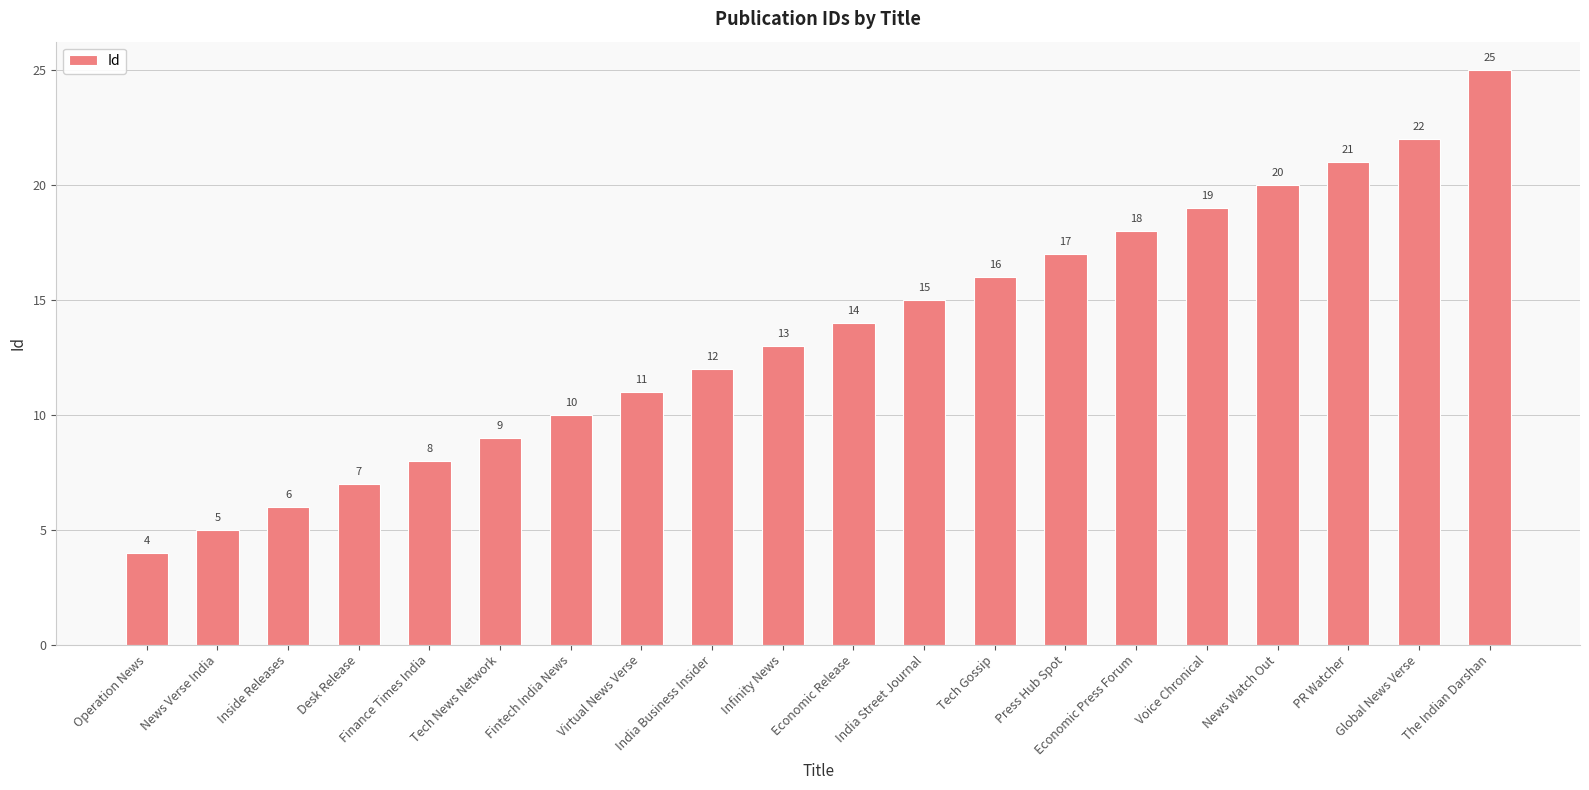

Reading left to right, transcribe all the data shown in this chart.

4	5	6	7	8	9	10	11	12	13	14	15	16	17	18	19	20	21	22	25